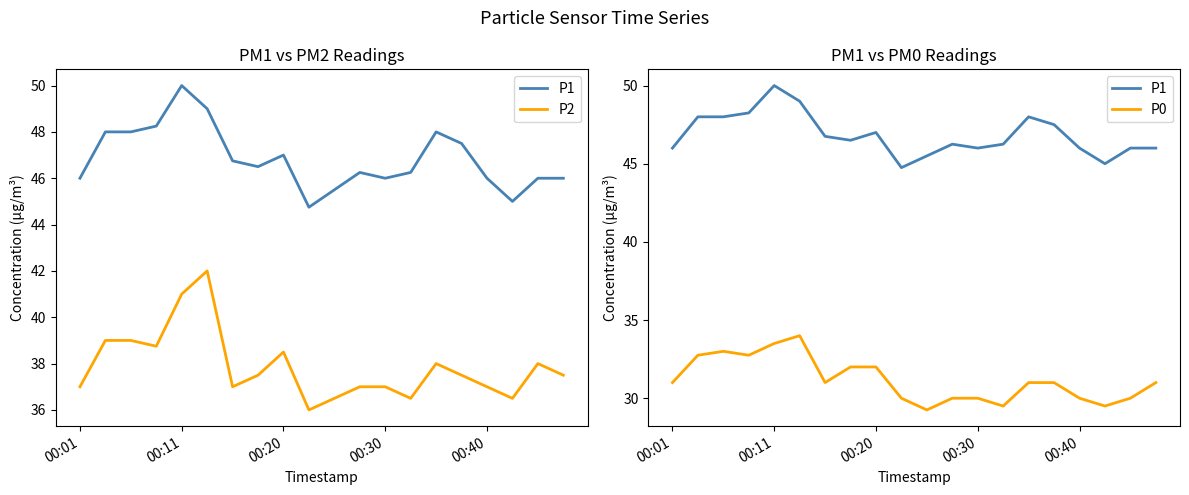

What is the difference between the second highest and minimum values in the P1 series?

4.2